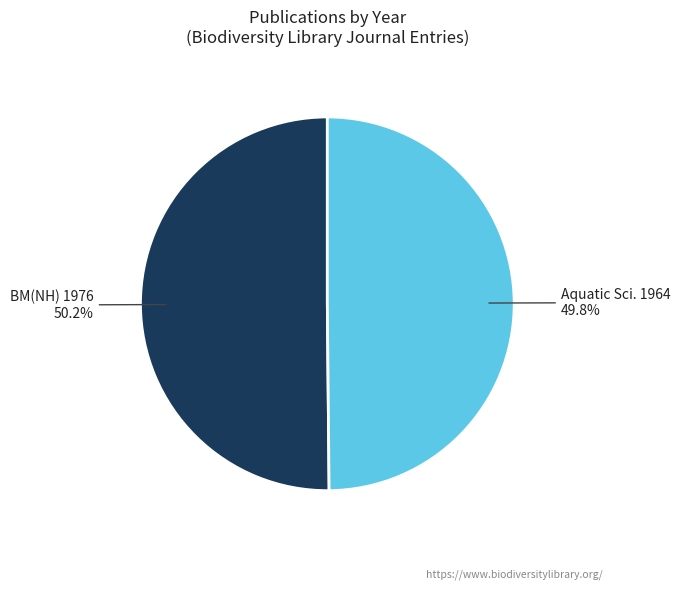

Is there any slice that represents more than half of the pie?

Yes